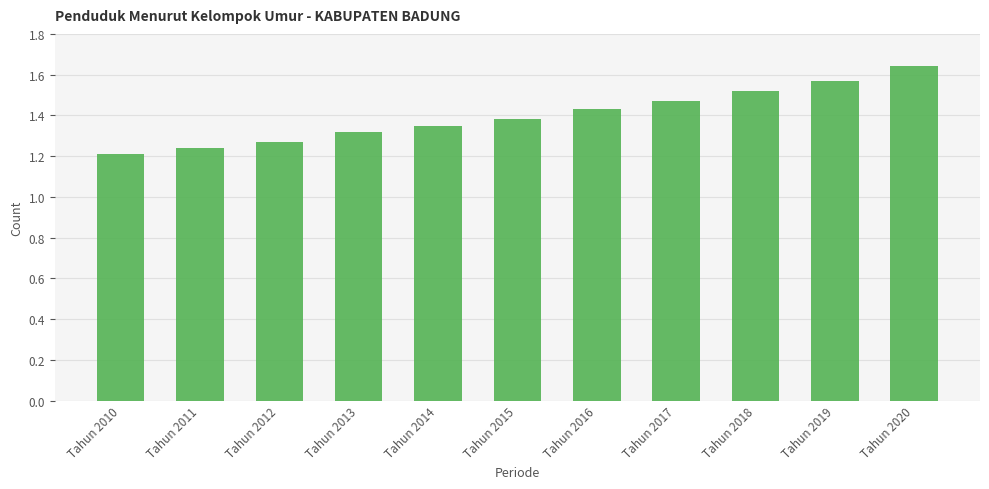

Count the values in the range 1 to 2.

11